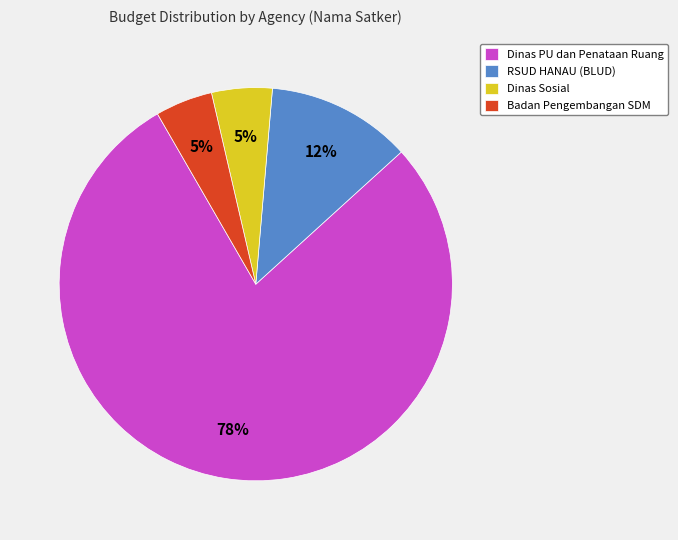

To the nearest percent, what percentage of the pie is RSUD HANAU (BLUD)?

12%